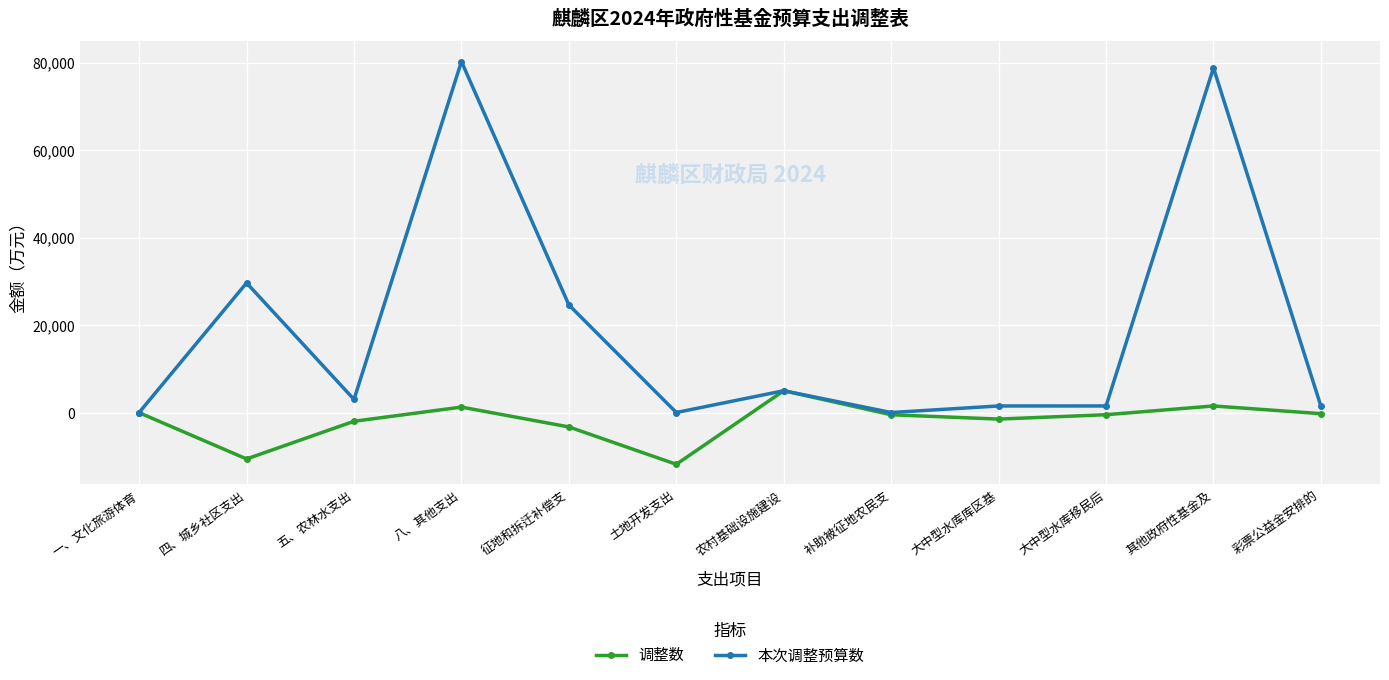

Between 四、城乡社区支出 and 大中型水库移民后, which series saw the biggest shift?

本次调整预算数